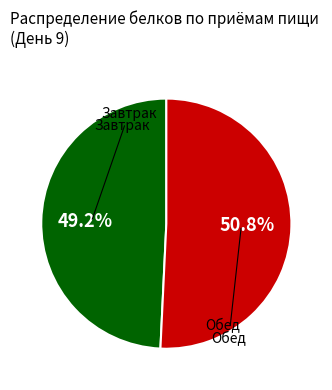

Does any single category account for the majority?

Yes